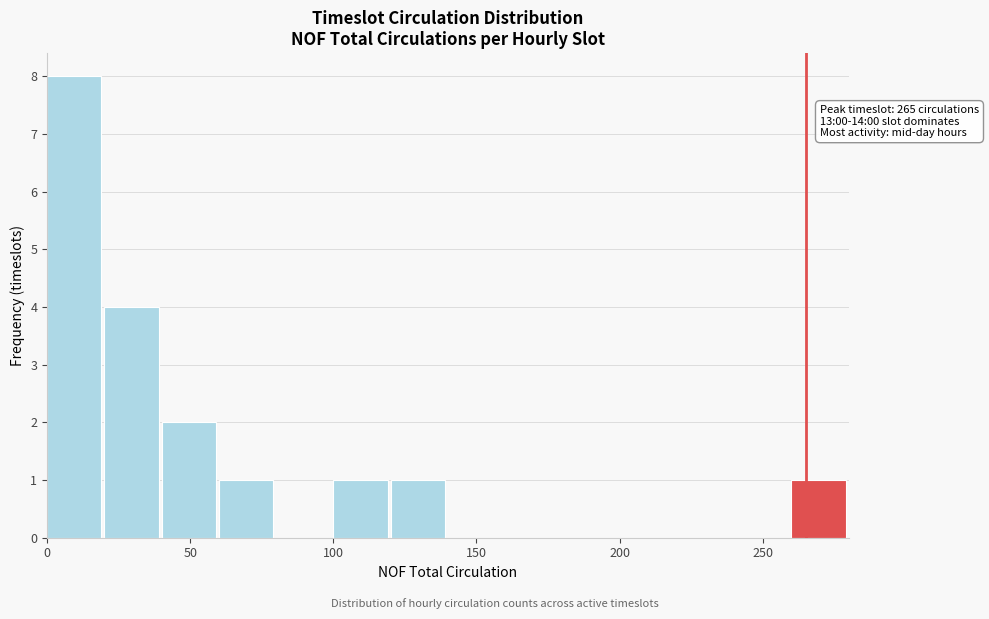

Over which range of the x-axis is the bar tallest?

0 to 20